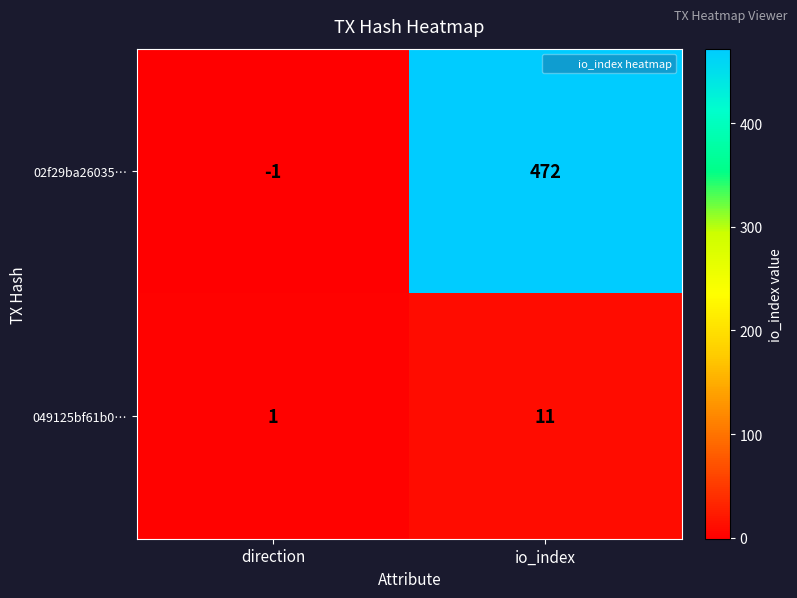

Which series has the largest total across all categories?

02f29ba26035…